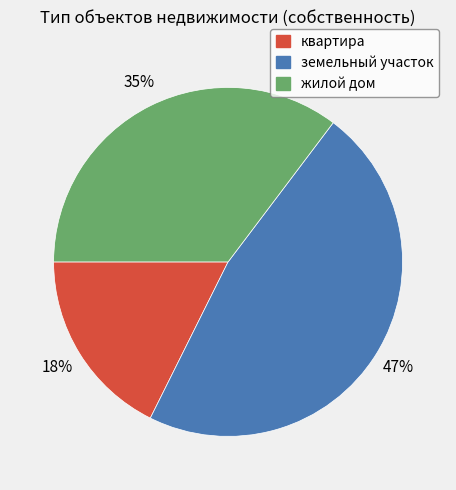

Do квартира and земельный участок together represent more than half of the pie?

Yes